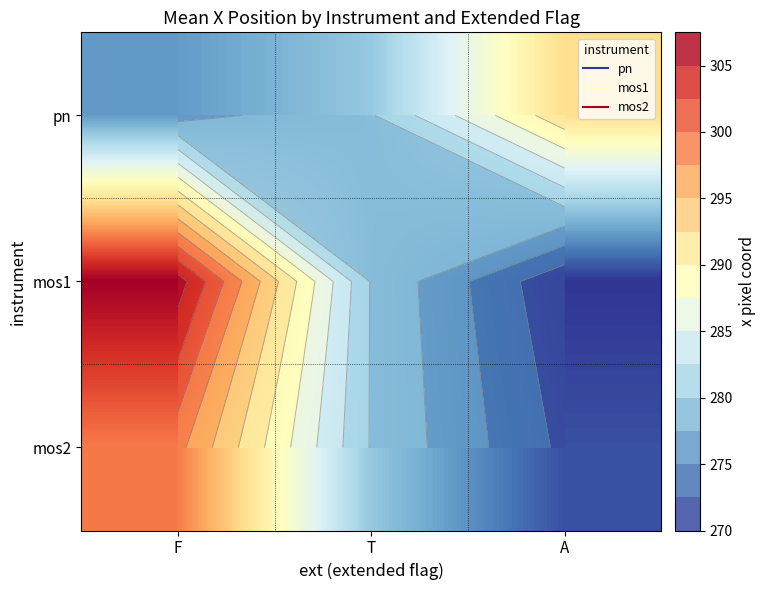

Read the mos1 value at A.

270.3